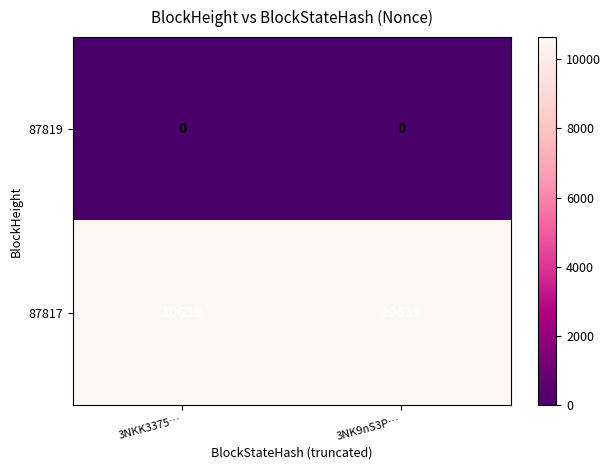

What is the maximum value shown in the chart?

10639